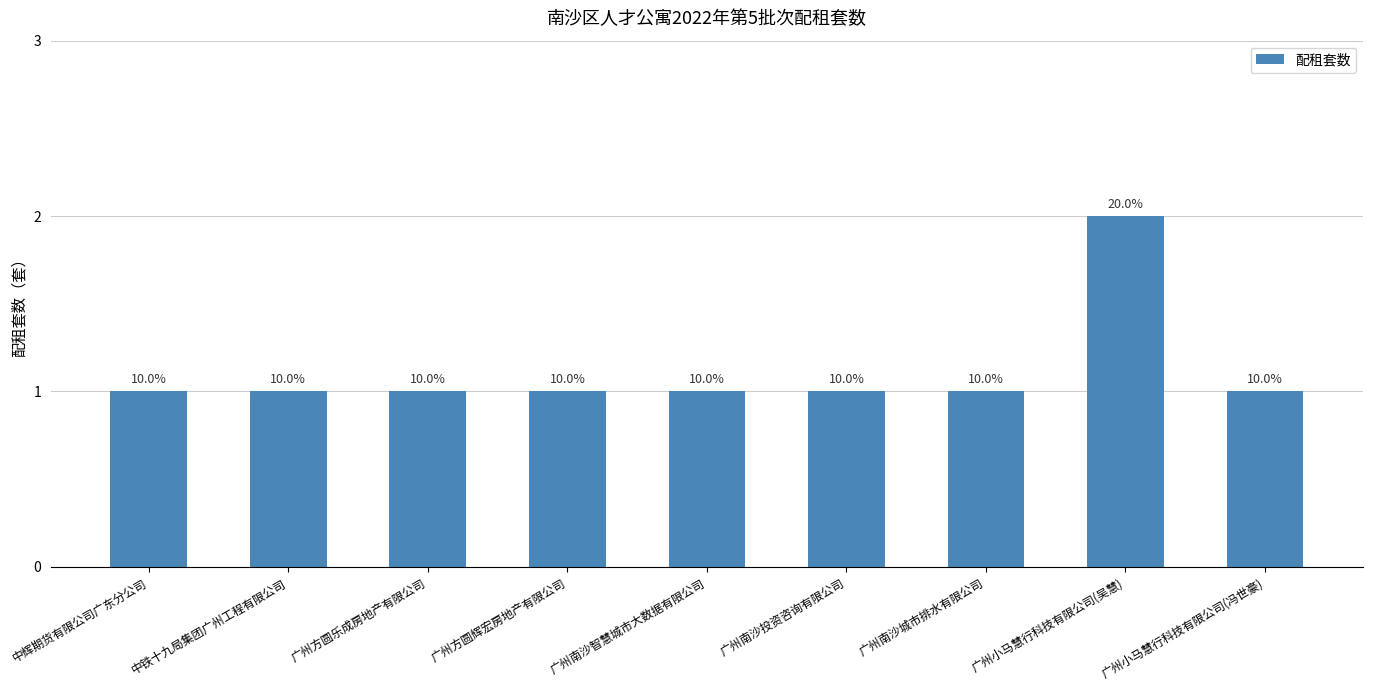

How many bars are there in total?

9